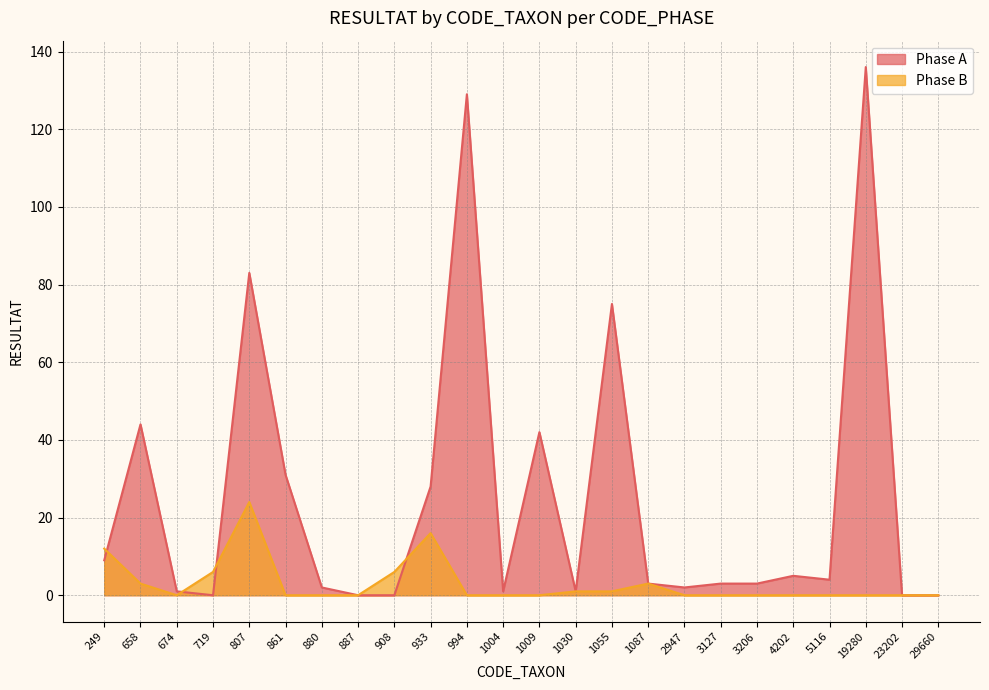

True or false: Phase B has more than 1 interior local peaks.

True